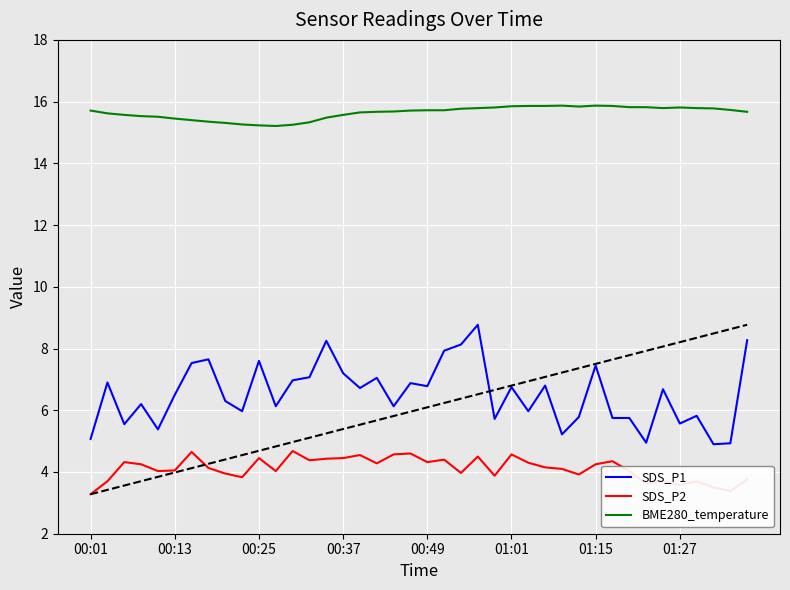

Which series has the largest range (max minus min)?

SDS_P1